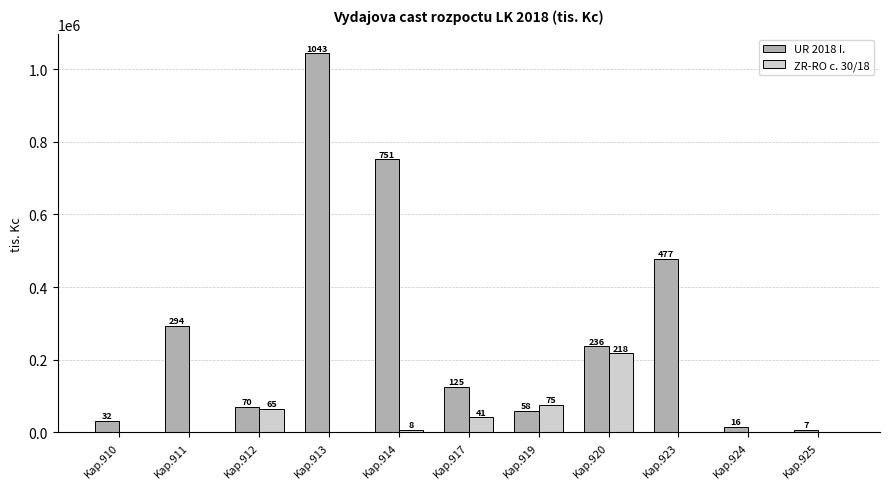

Which series has the largest total across all categories?

UR 2018 I.